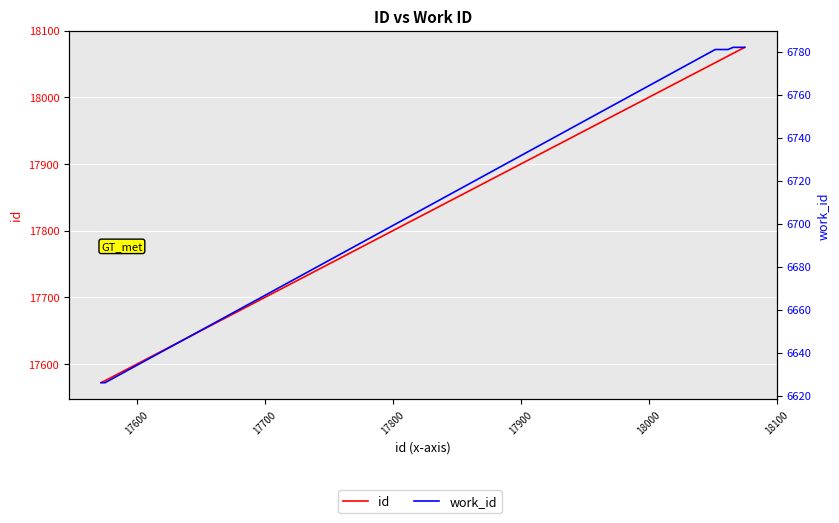

Reading right to left, list all the values displayed in this chart.

id: 18075	18070	18067	18066	18062	18060	18054	18052	17575	17572
work_id: 6782	6782	6782	6782	6781	6781	6781	6781	6626	6626